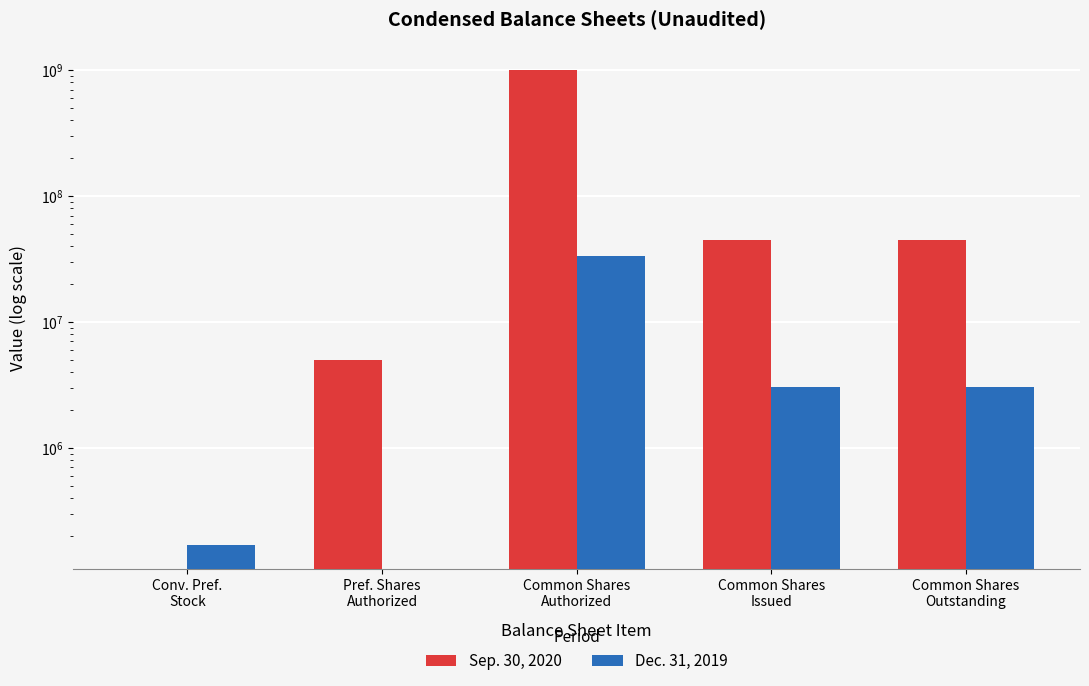

Is the value of Dec. 31, 2019 at Pref. Shares
Authorized greater than the value of Sep. 30, 2020 at Common Shares
Authorized?

No